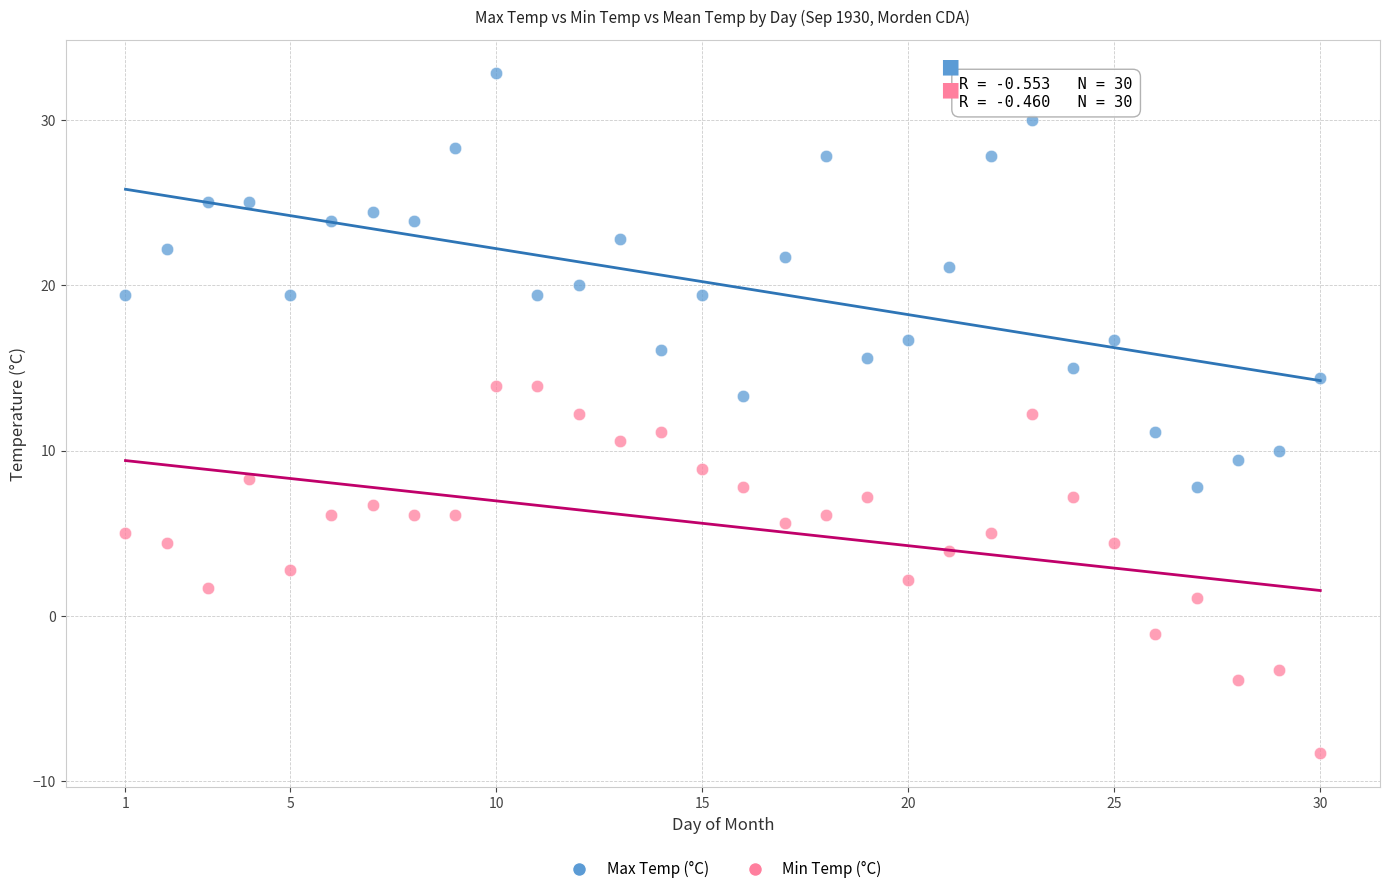

What are all the series names shown in the legend?

Max Temp (°C), Min Temp (°C)